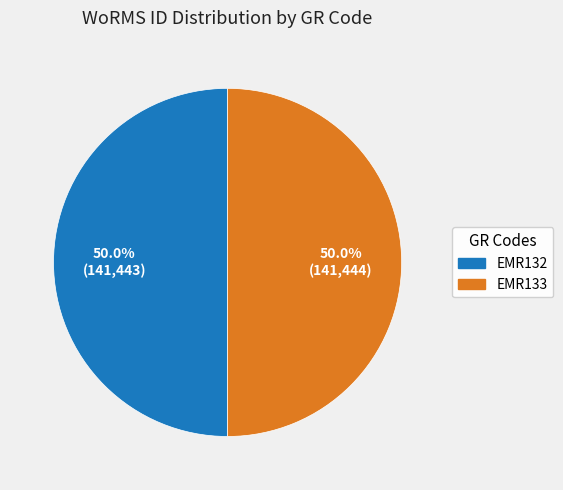

Is it true that EMR133 is 62% of the pie?

False